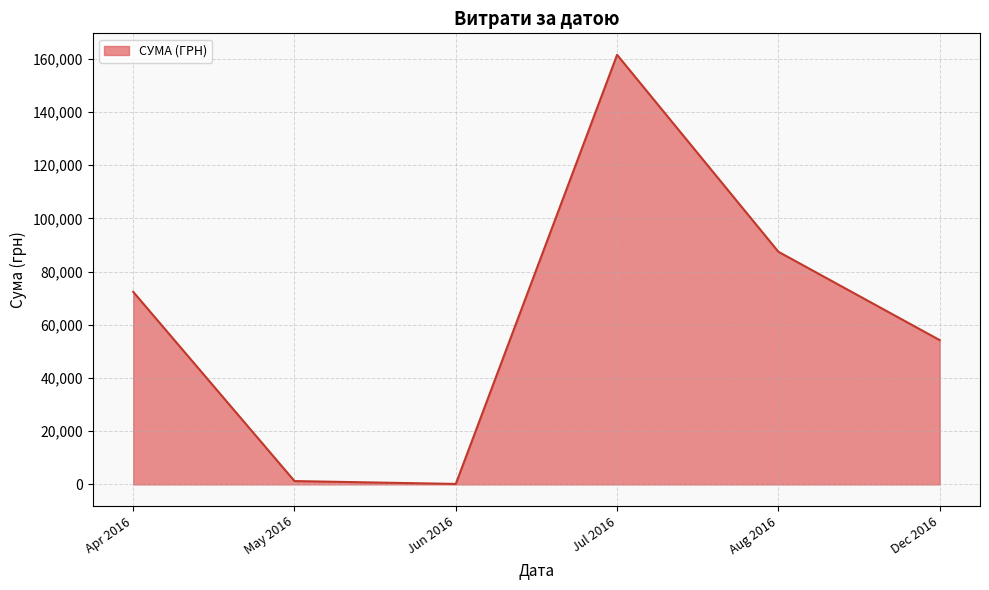

Count the number of data series in this chart.

1